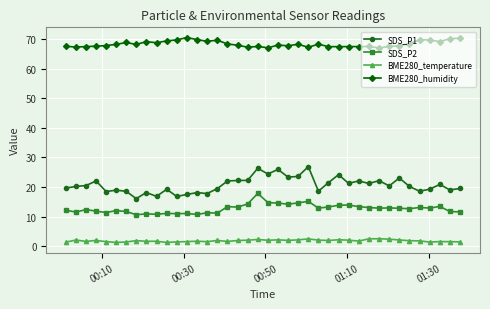

What is the value of the BME280_humidity point at the 37th from the left?

69.6